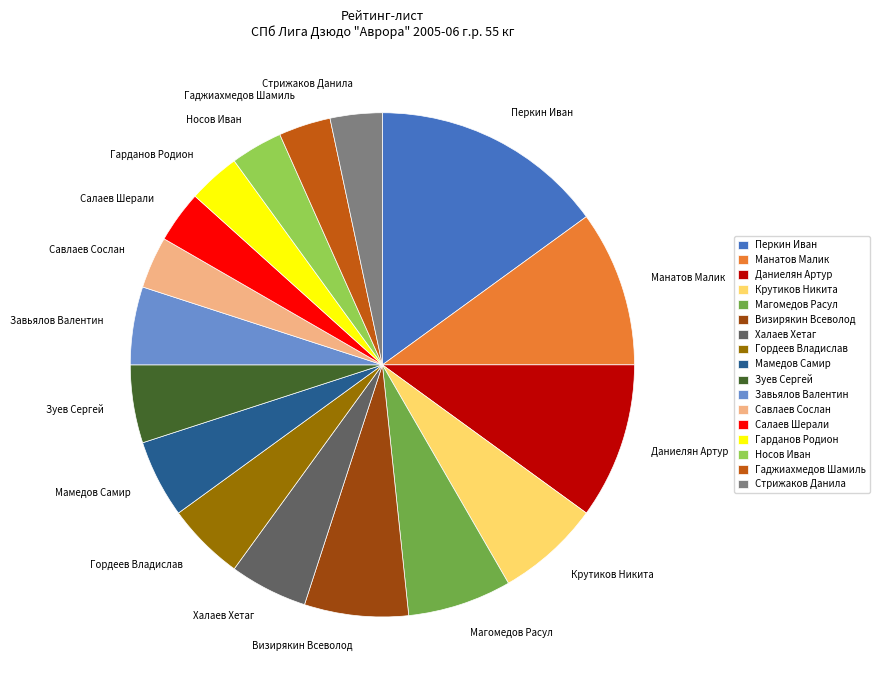

Count the number of slices in the pie.

17